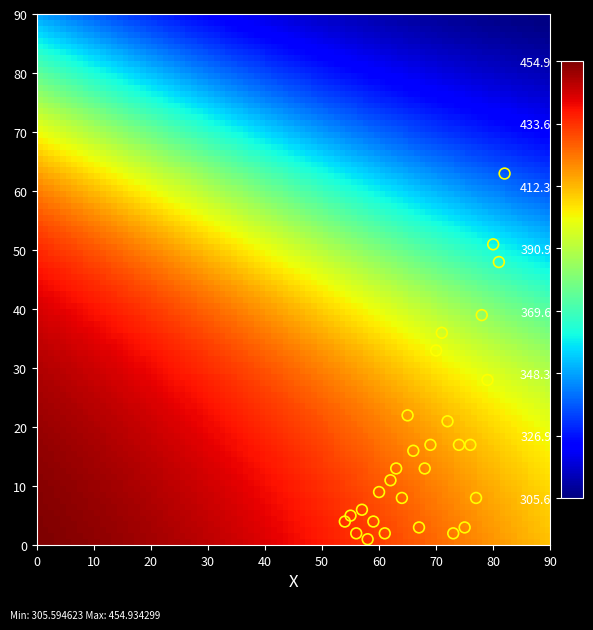

What Y value in the scatter plot is closest to 32?

33